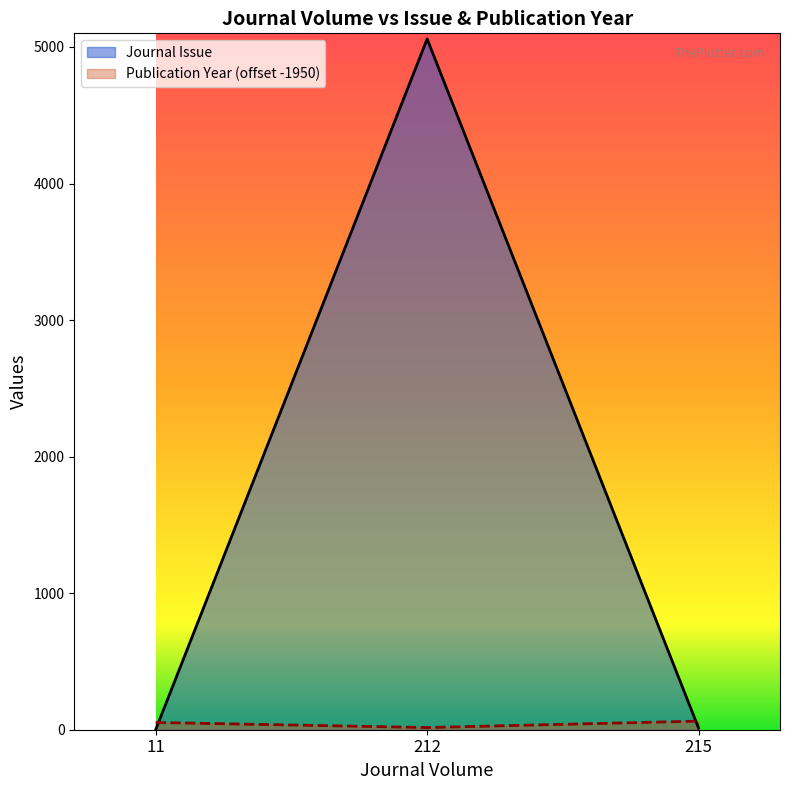

At which category is the sum across all series the highest?

212